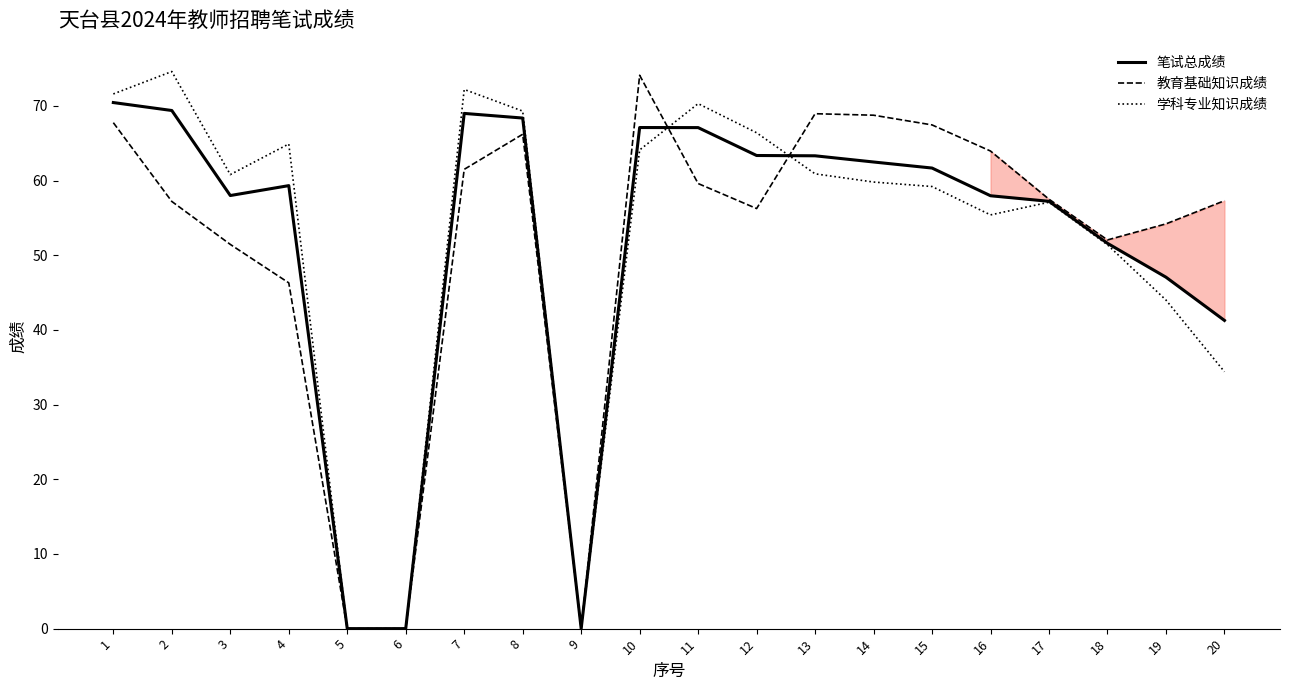

At which category does 教育基础知识成绩 reach its first local peak?

8